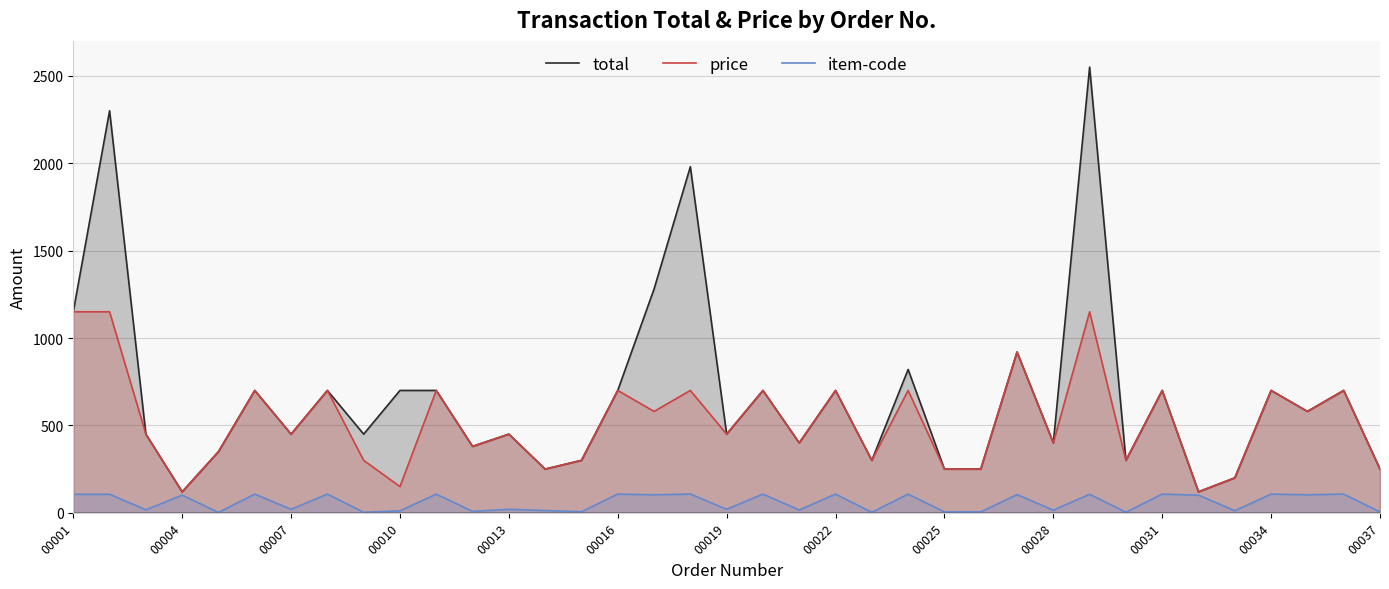

What is the difference between the maximum and minimum values in the item-code series?

105